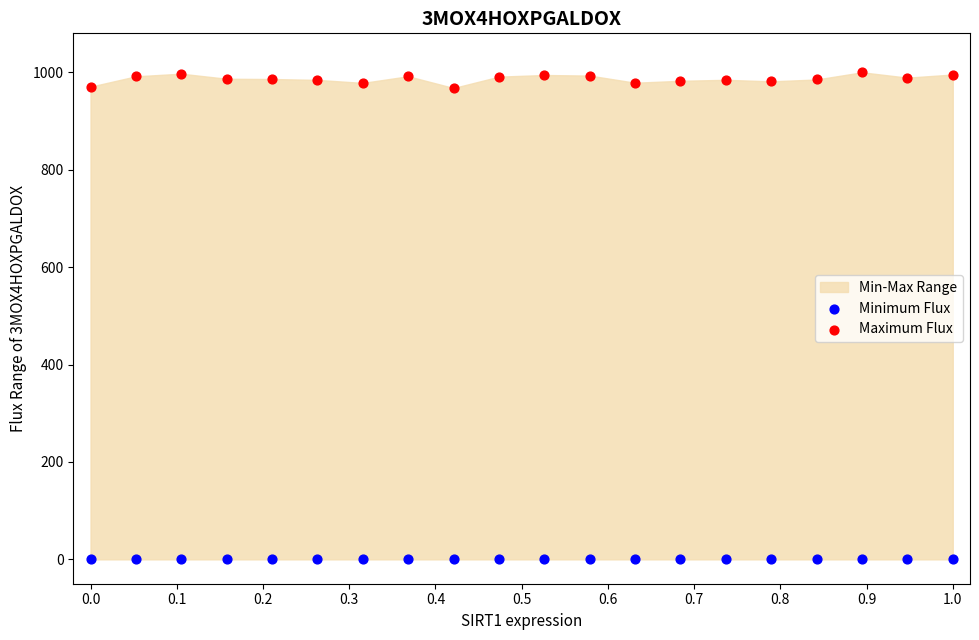

Which series contains the highest Y value?

Maximum Flux